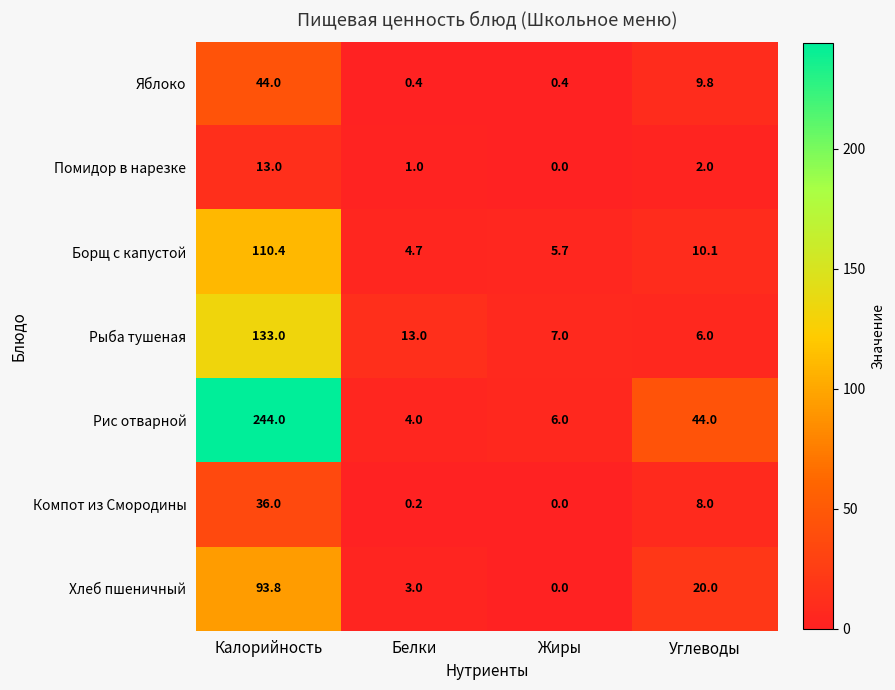

True or false: Помидор в нарезке has a value of 1.0 at Белки.

True